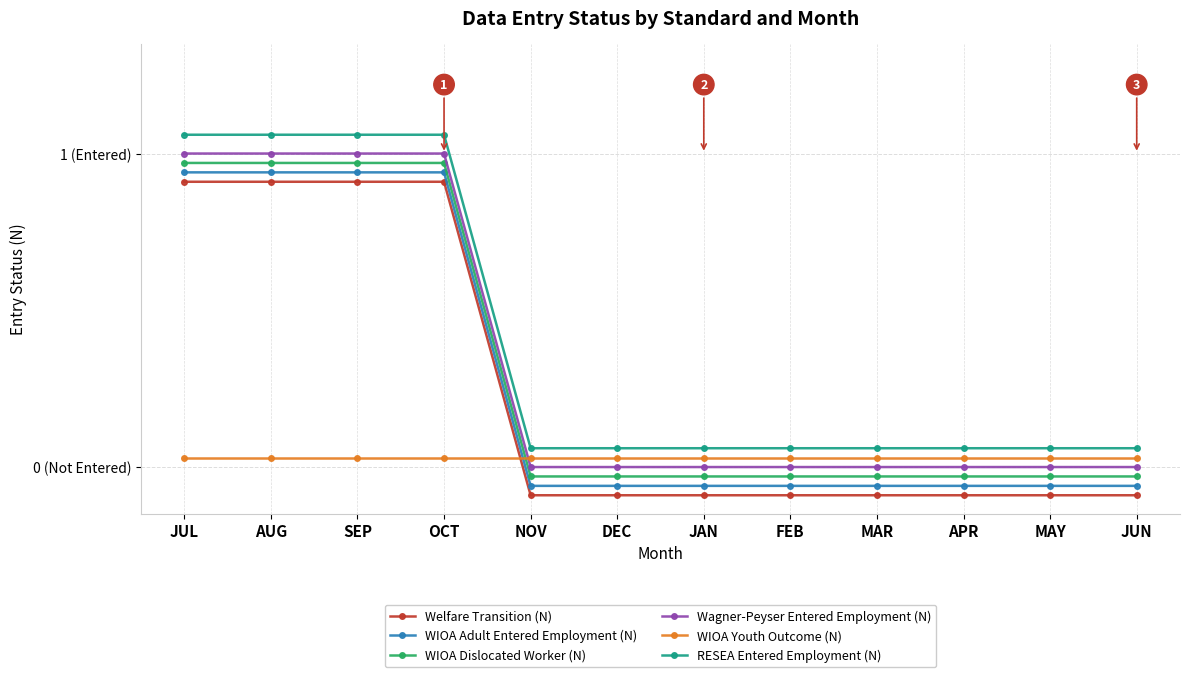

True or false: Wagner-Peyser Entered Employment (N) has more than 0 interior local peaks.

False